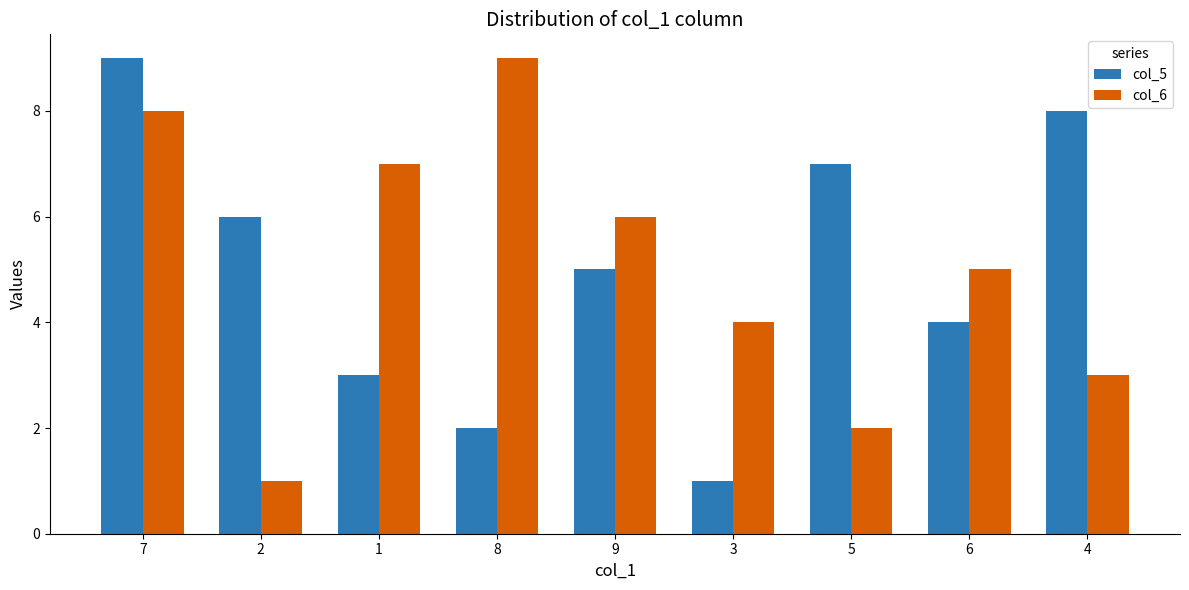

Reading right to left, extract all data points from this chart.

col_5: 4=8	6=4	5=7	3=1	9=5	8=2	1=3	2=6	7=9
col_6: 4=3	6=5	5=2	3=4	9=6	8=9	1=7	2=1	7=8